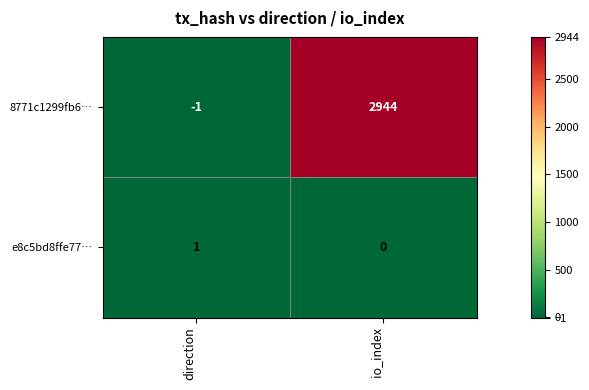

Between direction and io_index, which series saw the biggest shift?

8771c1299fb6…